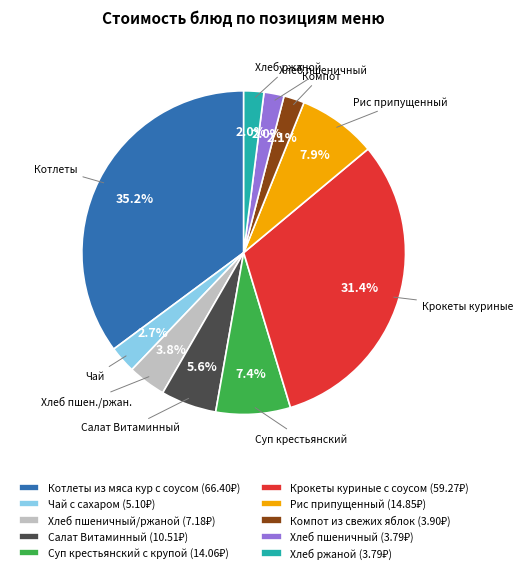

How many segments does this pie chart have?

10